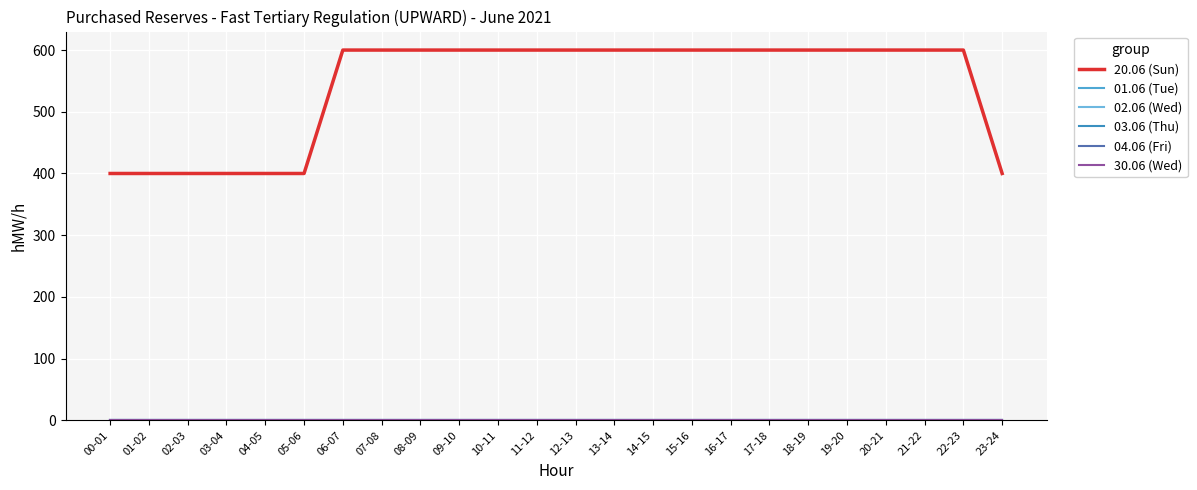

Reading left to right, transcribe all the data shown in this chart.

20.06 (Sun): 00-01=400	01-02=400	02-03=400	03-04=400	04-05=400	05-06=400	06-07=600	07-08=600	08-09=600	09-10=600	10-11=600	11-12=600	12-13=600	13-14=600	14-15=600	15-16=600	16-17=600	17-18=600	18-19=600	19-20=600	20-21=600	21-22=600	22-23=600	23-24=400
01.06 (Tue): 00-01=0	01-02=0	02-03=0	03-04=0	04-05=0	05-06=0	06-07=0	07-08=0	08-09=0	09-10=0	10-11=0	11-12=0	12-13=0	13-14=0	14-15=0	15-16=0	16-17=0	17-18=0	18-19=0	19-20=0	20-21=0	21-22=0	22-23=0	23-24=0
02.06 (Wed): 00-01=0	01-02=0	02-03=0	03-04=0	04-05=0	05-06=0	06-07=0	07-08=0	08-09=0	09-10=0	10-11=0	11-12=0	12-13=0	13-14=0	14-15=0	15-16=0	16-17=0	17-18=0	18-19=0	19-20=0	20-21=0	21-22=0	22-23=0	23-24=0
03.06 (Thu): 00-01=0	01-02=0	02-03=0	03-04=0	04-05=0	05-06=0	06-07=0	07-08=0	08-09=0	09-10=0	10-11=0	11-12=0	12-13=0	13-14=0	14-15=0	15-16=0	16-17=0	17-18=0	18-19=0	19-20=0	20-21=0	21-22=0	22-23=0	23-24=0
04.06 (Fri): 00-01=0	01-02=0	02-03=0	03-04=0	04-05=0	05-06=0	06-07=0	07-08=0	08-09=0	09-10=0	10-11=0	11-12=0	12-13=0	13-14=0	14-15=0	15-16=0	16-17=0	17-18=0	18-19=0	19-20=0	20-21=0	21-22=0	22-23=0	23-24=0
30.06 (Wed): 00-01=0	01-02=0	02-03=0	03-04=0	04-05=0	05-06=0	06-07=0	07-08=0	08-09=0	09-10=0	10-11=0	11-12=0	12-13=0	13-14=0	14-15=0	15-16=0	16-17=0	17-18=0	18-19=0	19-20=0	20-21=0	21-22=0	22-23=0	23-24=0